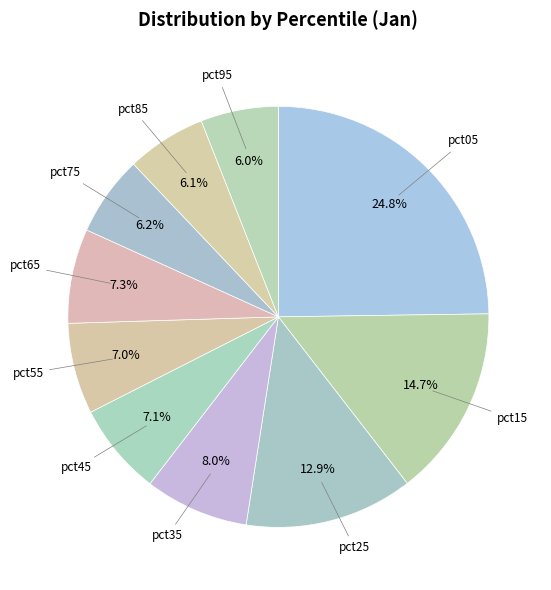

What percentage is the pct75 slice, to the nearest percent?

6%